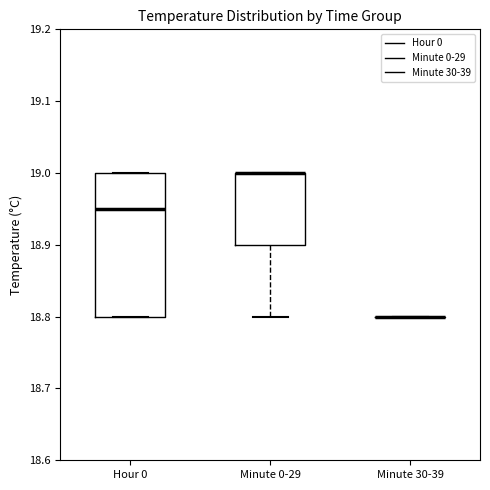

Reading left to right, read every box against the y-axis: the position of its median line, the range the box covers, and the ends of its whiskers. The values are not printed on the chart, so give them approximately, as read against the axis.

Hour 0: median 18.95, box 18.80 to 19.00, whiskers 18.80 to 19.00
Minute 0-29: median 19.00 (drawn on the box's upper edge), box 18.90 to 19.00, whiskers 18.80 to 19.00
Minute 30-39: box collapsed to a line at 18.80, whiskers 18.80 to 18.80